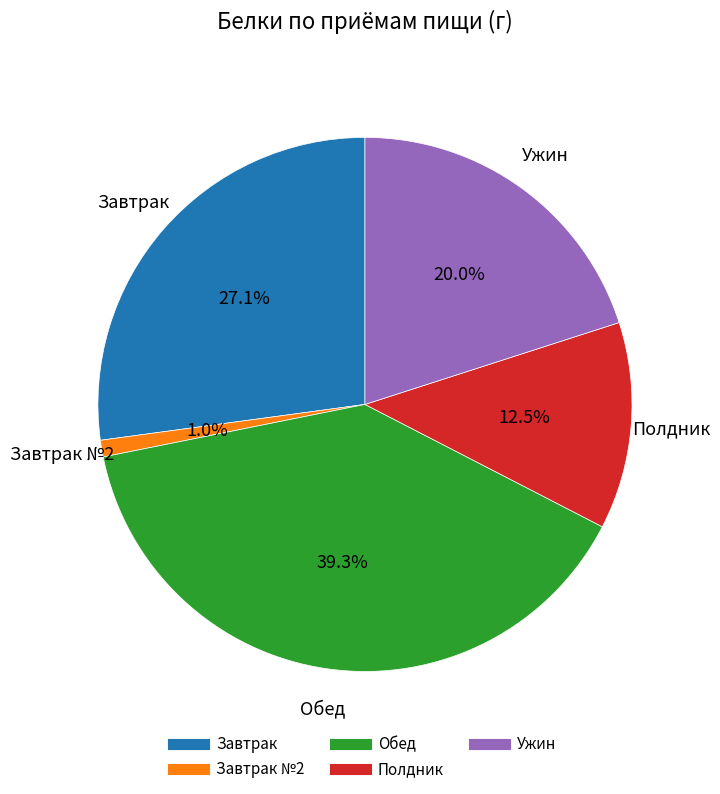

Is there a majority slice in this chart?

No